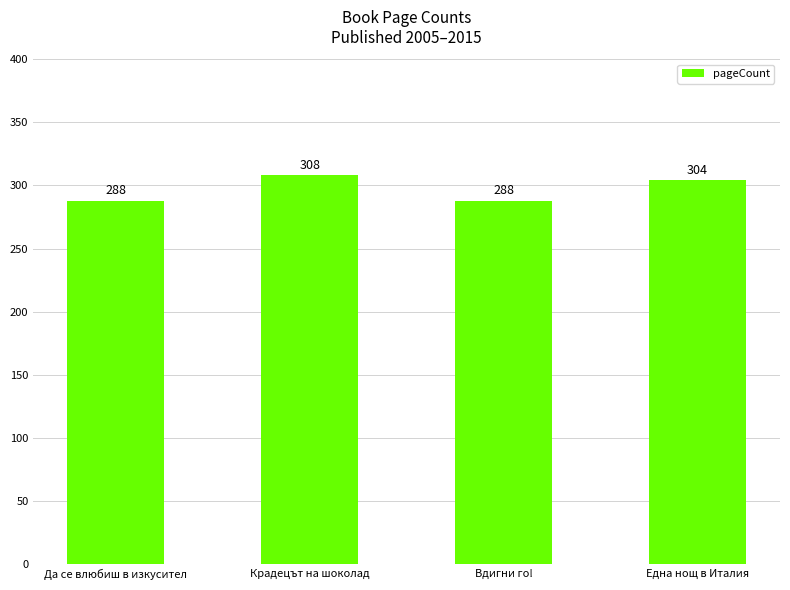

What is the difference between the maximum and second lowest values?

20